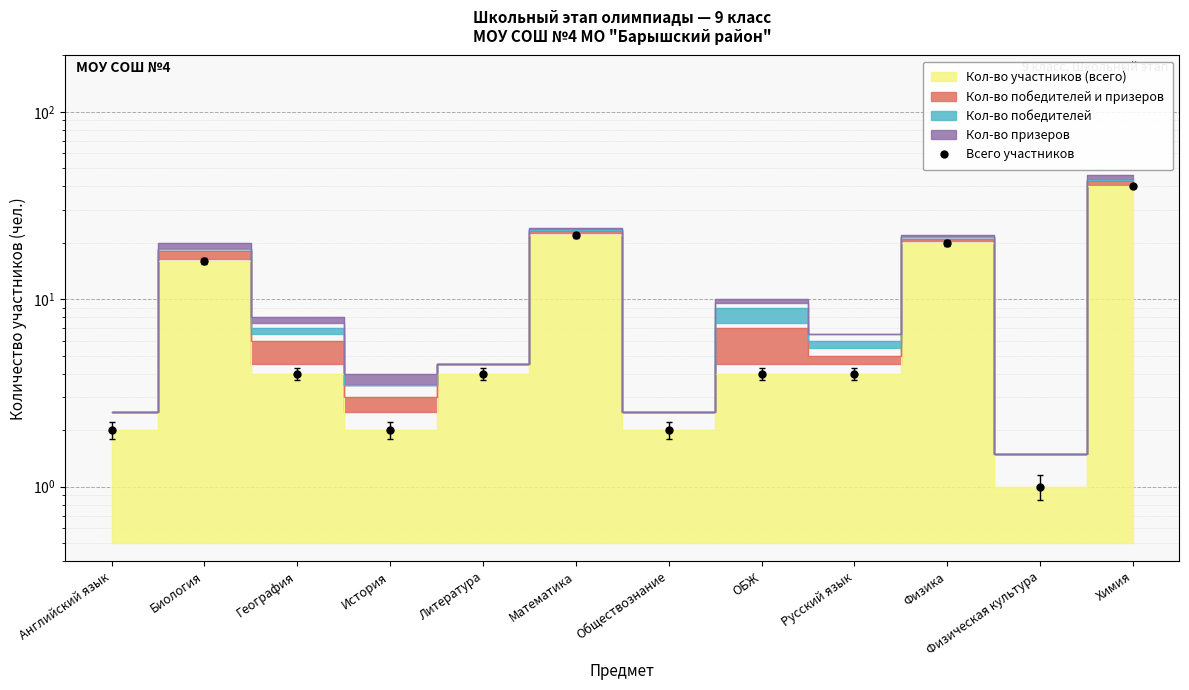

The chart shows a value of 2 at История. True or false?

True